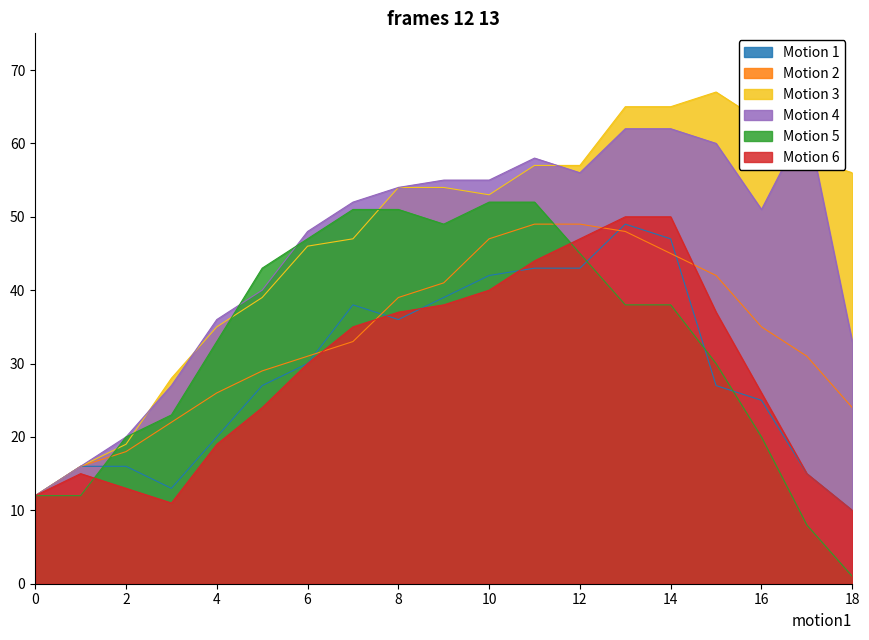

How many series are shown in this chart?

6